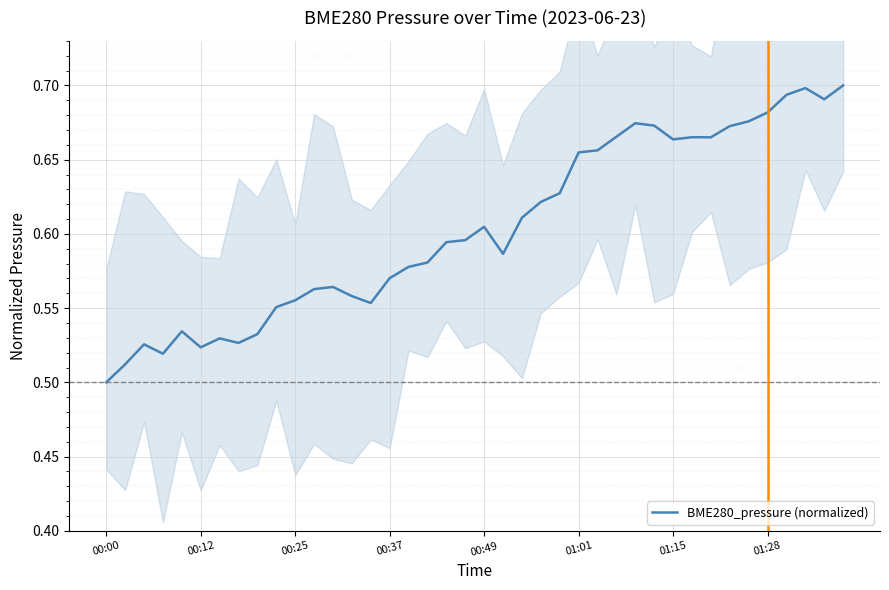

Where is BME280_pressure (normalized) nearest to the value 0?

00:00